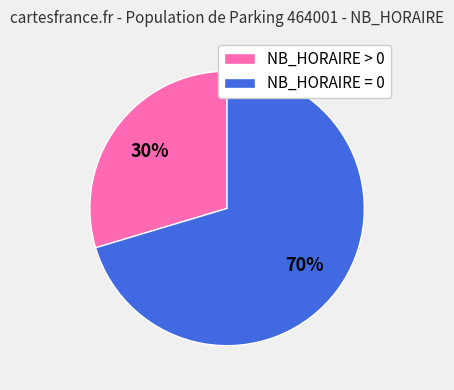

Is it true that NB_HORAIRE = 0 is 81% of the pie?

False